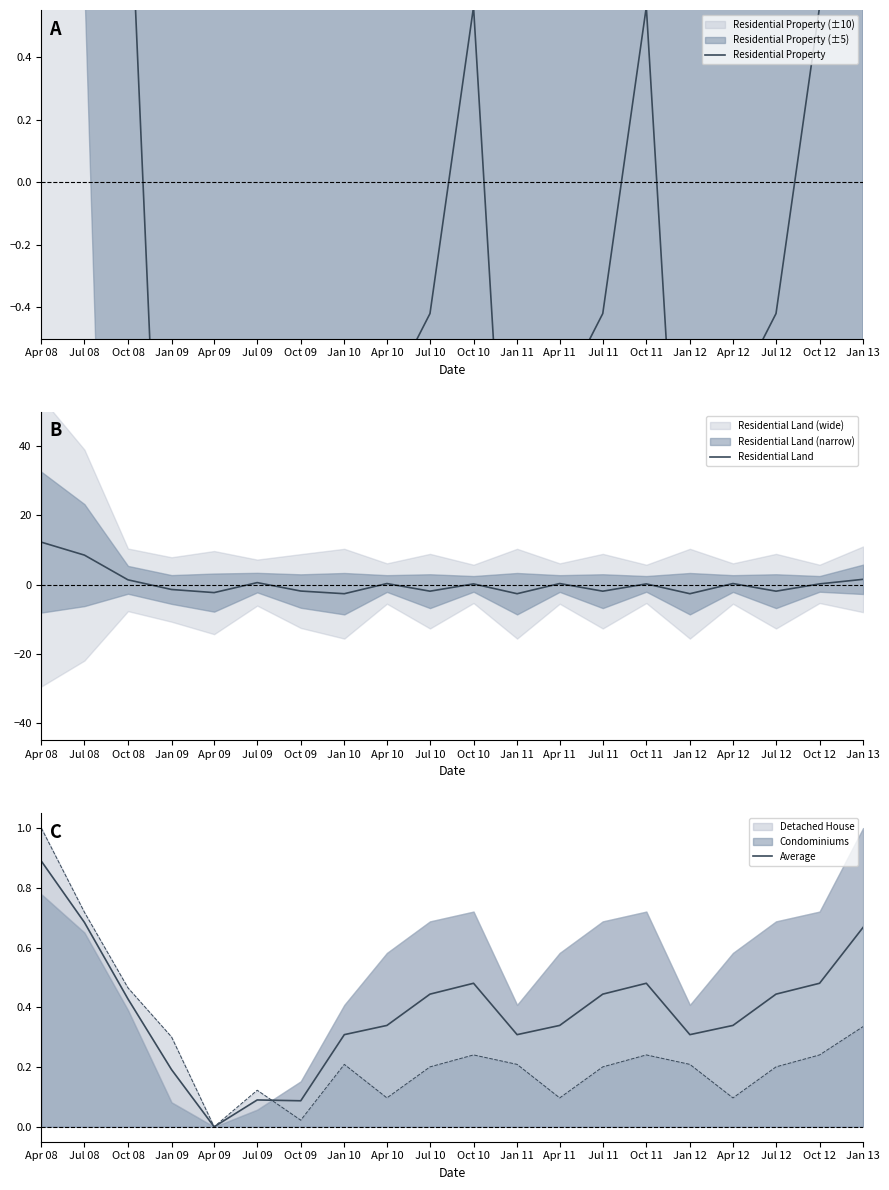

Reading left to right, list all the values displayed in this chart.

Residential Property: Apr 08=9.5	Jul 08=5.7	Oct 08=1.1	Jan 09=-2.1	Apr 09=-4.2	Jul 09=-2.7	Oct 09=-3.6	Jan 10=-1.8	Apr 10=-0.7	Jul 10=-0.4	Oct 10=0.6	Jan 11=-1.8	Apr 11=-0.7	Jul 11=-0.4	Oct 11=0.6	Jan 12=-1.8	Apr 12=-0.7	Jul 12=-0.4	Oct 12=0.6	Jan 13=2.1
Residential Land: Apr 08=12.2	Jul 08=8.5	Oct 08=1.3	Jan 09=-1.4	Apr 09=-2.3	Jul 09=0.5	Oct 09=-1.9	Jan 10=-2.7	Apr 10=0.3	Jul 10=-1.9	Oct 10=0.2	Jan 11=-2.7	Apr 11=0.3	Jul 11=-1.9	Oct 11=0.2	Jan 12=-2.7	Apr 12=0.3	Jul 12=-1.9	Oct 12=0.2	Jan 13=1.5
Average: Apr 08=0.9	Jul 08=0.7	Oct 08=0.4	Jan 09=0.2	Apr 09=0.0	Jul 09=0.1	Oct 09=0.1	Jan 10=0.3	Apr 10=0.3	Jul 10=0.4	Oct 10=0.5	Jan 11=0.3	Apr 11=0.3	Jul 11=0.4	Oct 11=0.5	Jan 12=0.3	Apr 12=0.3	Jul 12=0.4	Oct 12=0.5	Jan 13=0.7